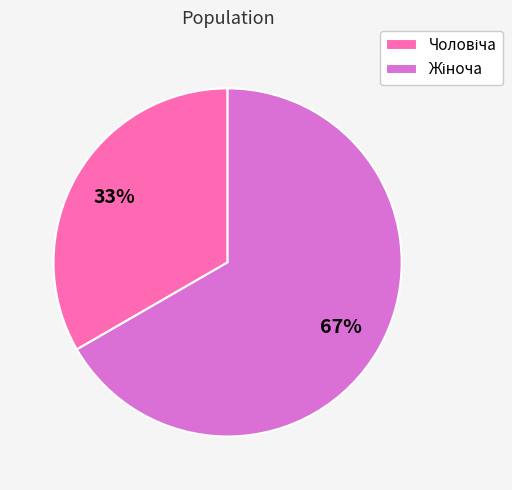

To the nearest percent, what is the average slice percentage?

50%